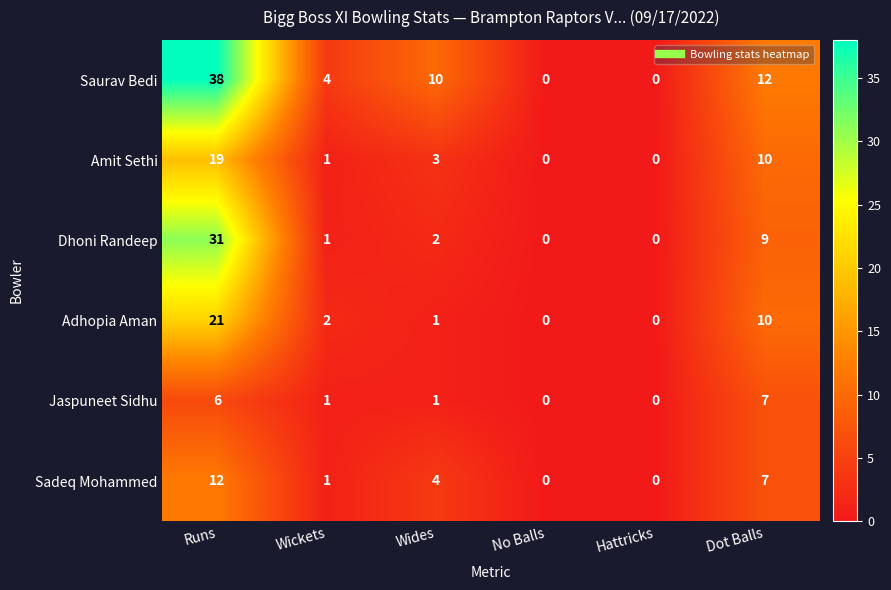

Which series changed the most between Wides and Hattricks?

Saurav Bedi